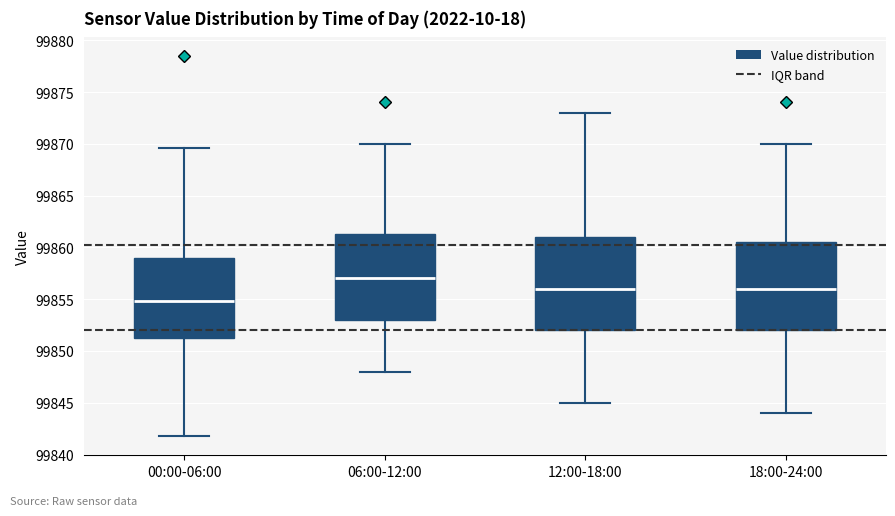

Reading left to right, transcribe this box plot: for each box, give where its median line is, the range the box spans, and where its two whiskers end, as read against the y-axis. The values are not printed on the chart, so give them approximately, as read against the axis.

00:00-06:00: median 99855.0, box 99851.5 to 99859.0, whiskers 99842.0 to 99869.5
06:00-12:00: median 99857.0, box 99853.0 to 99861.5, whiskers 99848.0 to 99870.0
12:00-18:00: median 99856.0, box 99852.0 to 99861.0, whiskers 99845.0 to 99873.0
18:00-24:00: median 99856.0, box 99852.0 to 99860.5, whiskers 99844.0 to 99870.0